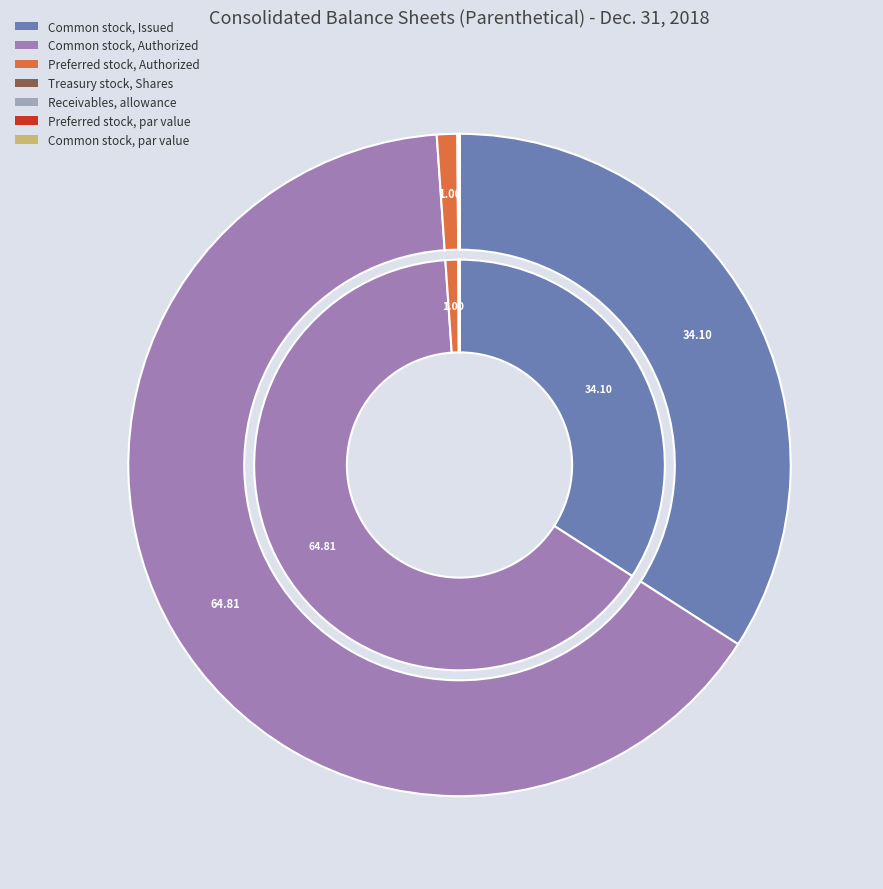

Rank the categories by value from highest to lowest.

Common stock, Authorized, Common stock, Issued, Preferred stock, Authorized, Treasury stock, Shares, Receivables, allowance, Preferred stock, par value, Common stock, par value